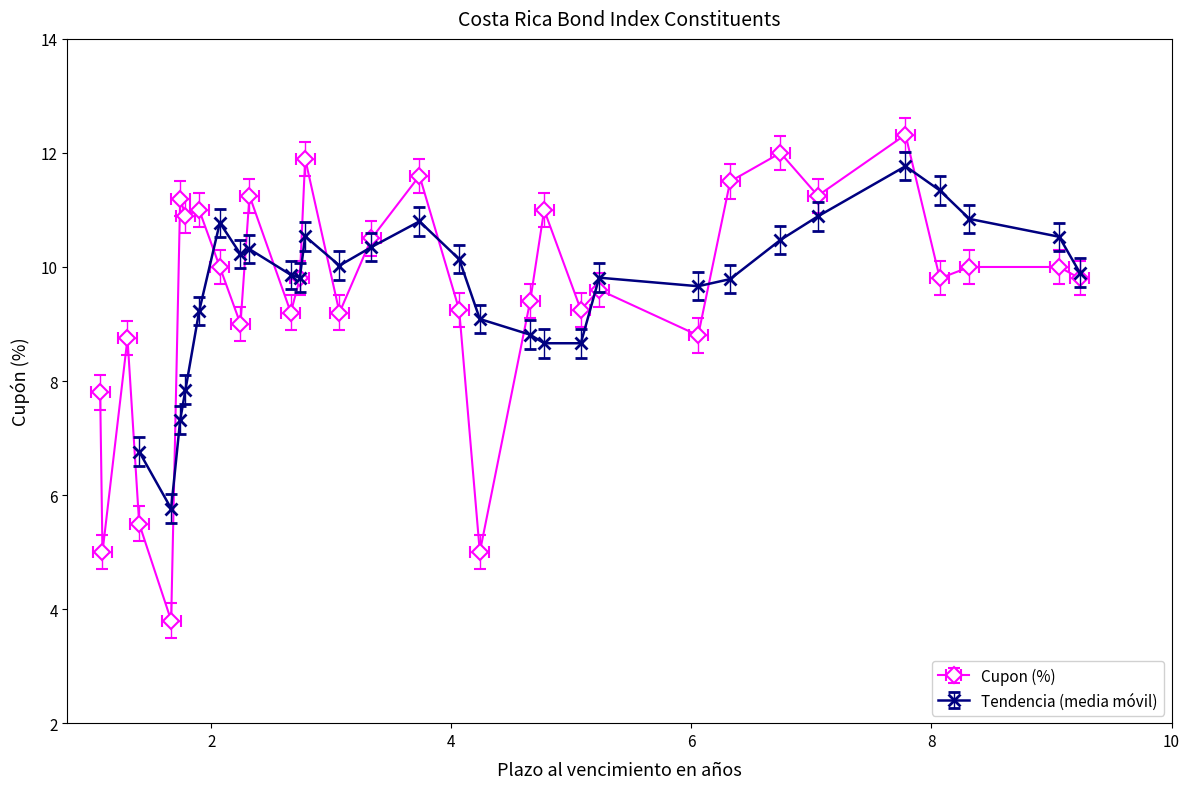

True or false: the data shows 12.0 at CRG270230.

True